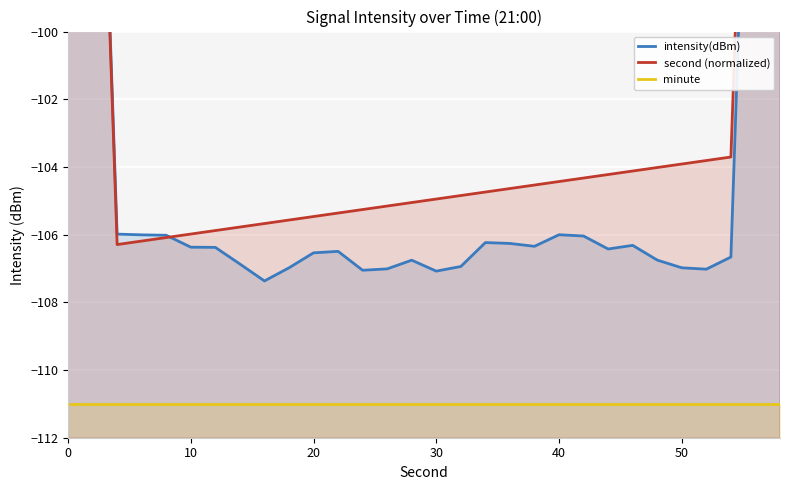

How many data points in intensity(dBm) are above -106?

5